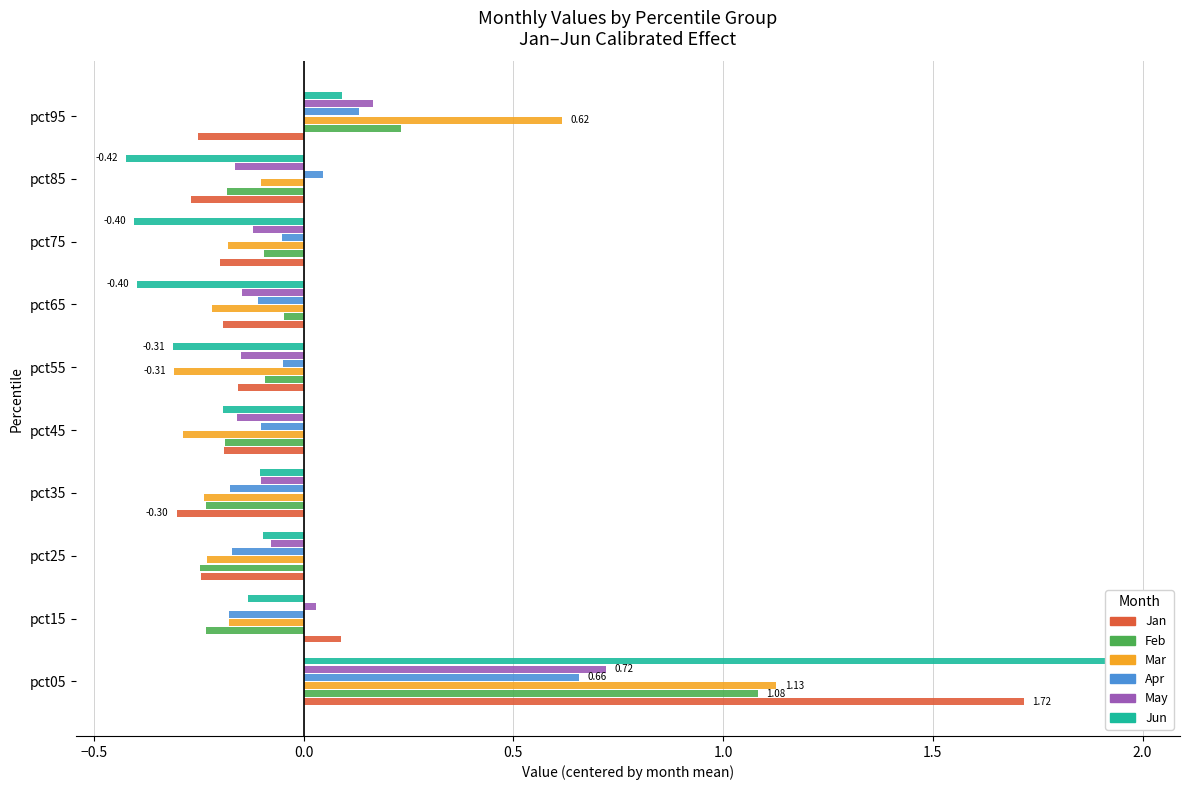

At how many categories does at least one series exceed 1?

1